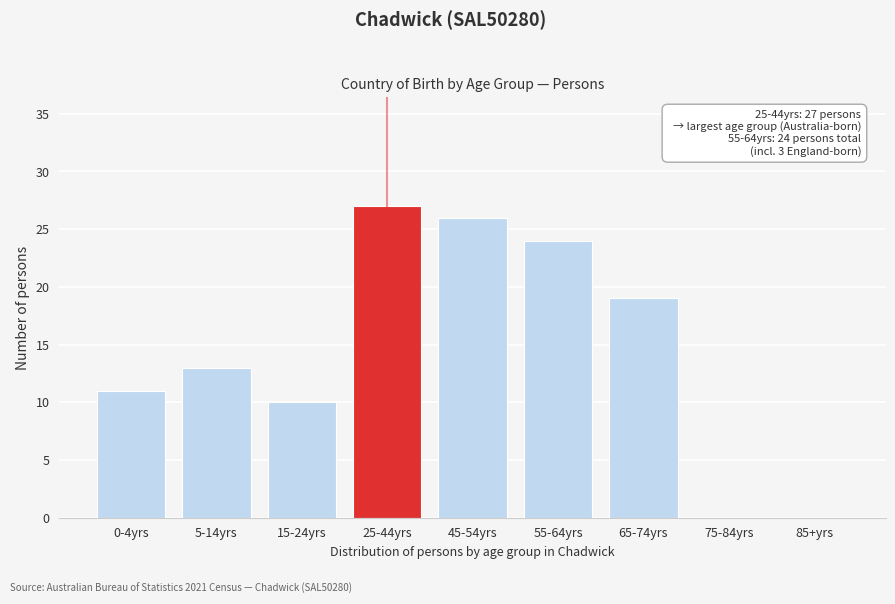

Reading right to left, list all the values displayed in this chart.

85+yrs=0	75-84yrs=0	65-74yrs=19	55-64yrs=24	45-54yrs=26	25-44yrs=27	15-24yrs=10	5-14yrs=13	0-4yrs=11